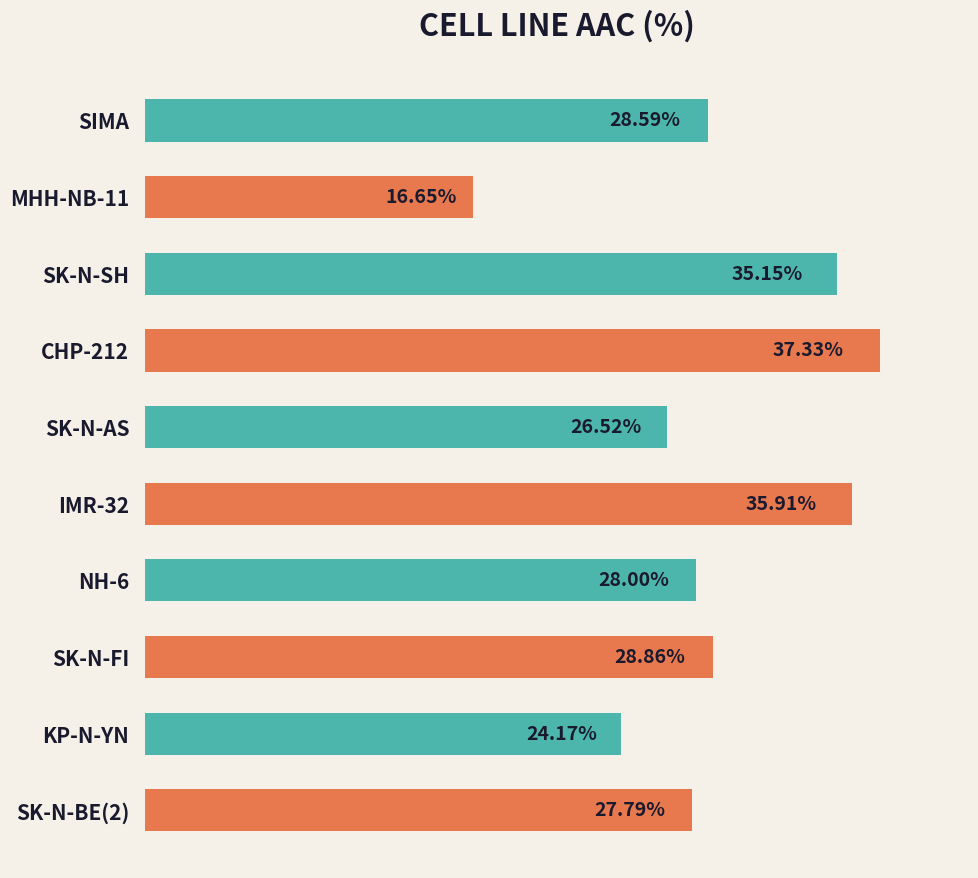

Between NH-6 and KP-N-YN, which is larger?

NH-6